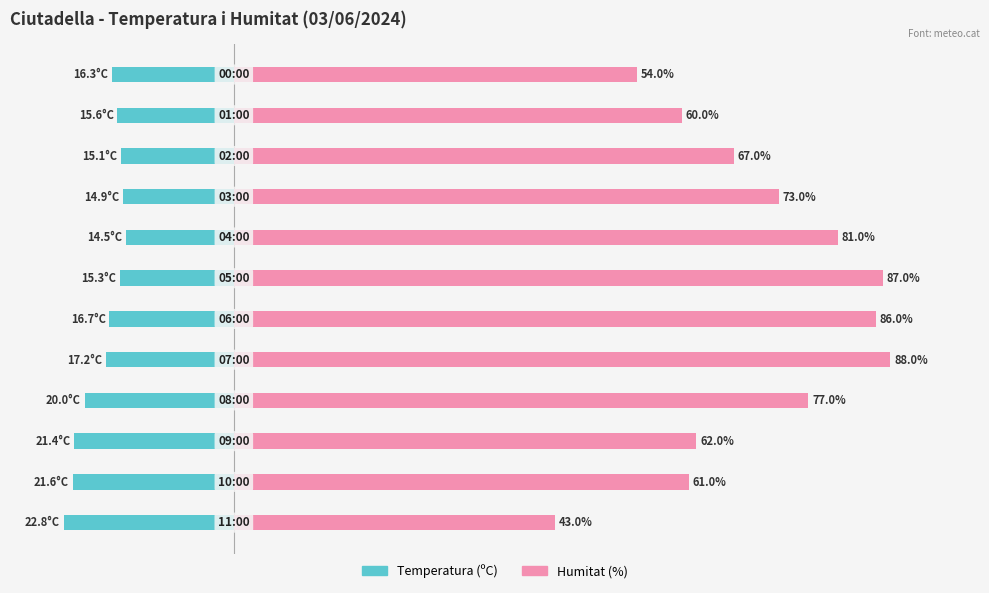

Are the bars grouped side by side (vs. stacked)?

Yes